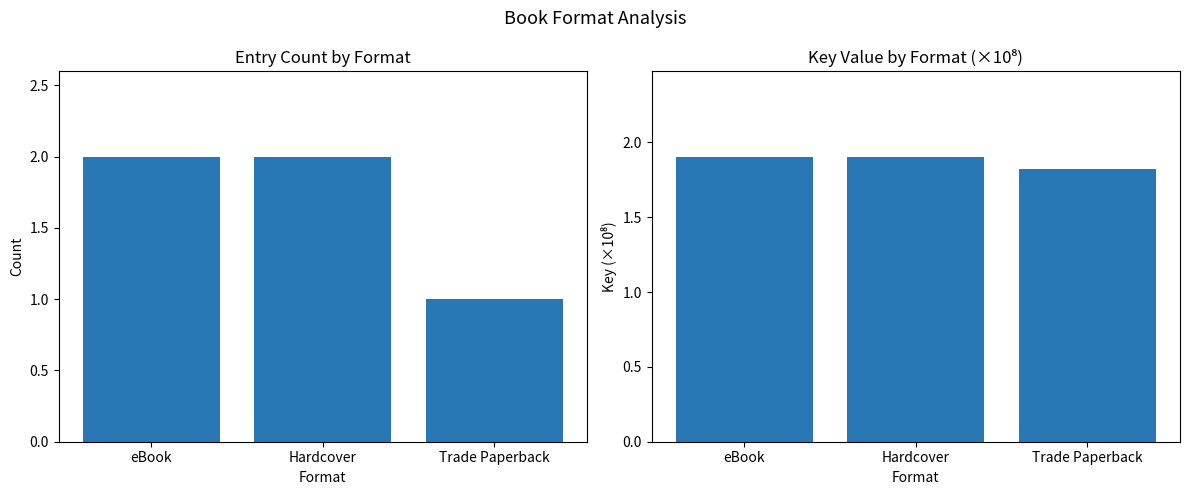

How many Count values are between 1 and 2?

3